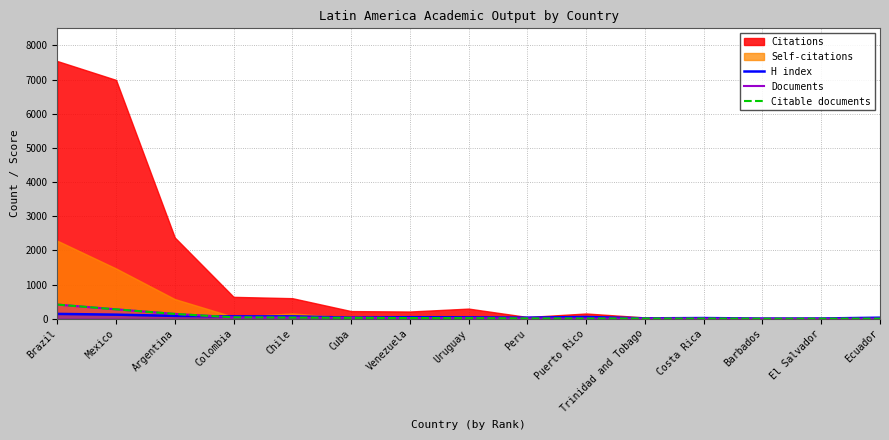

Is it true that H index equals 48 at Cuba?

False